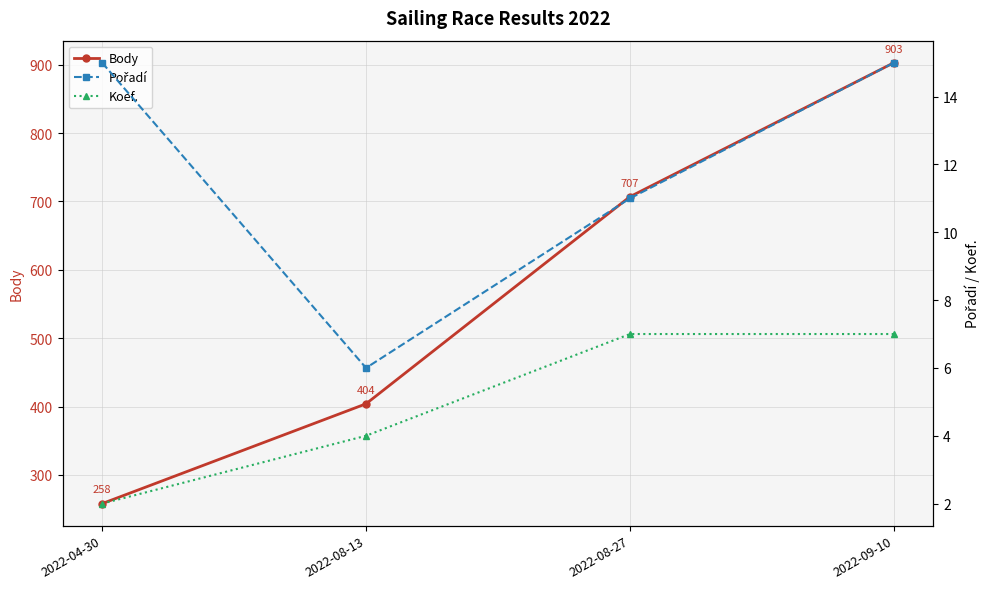

How many distinct data groups are displayed?

3